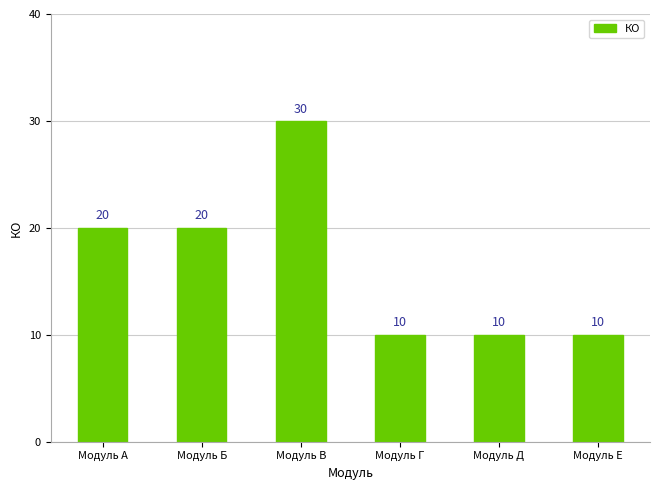

What value does the data have at Модуль Б?

20